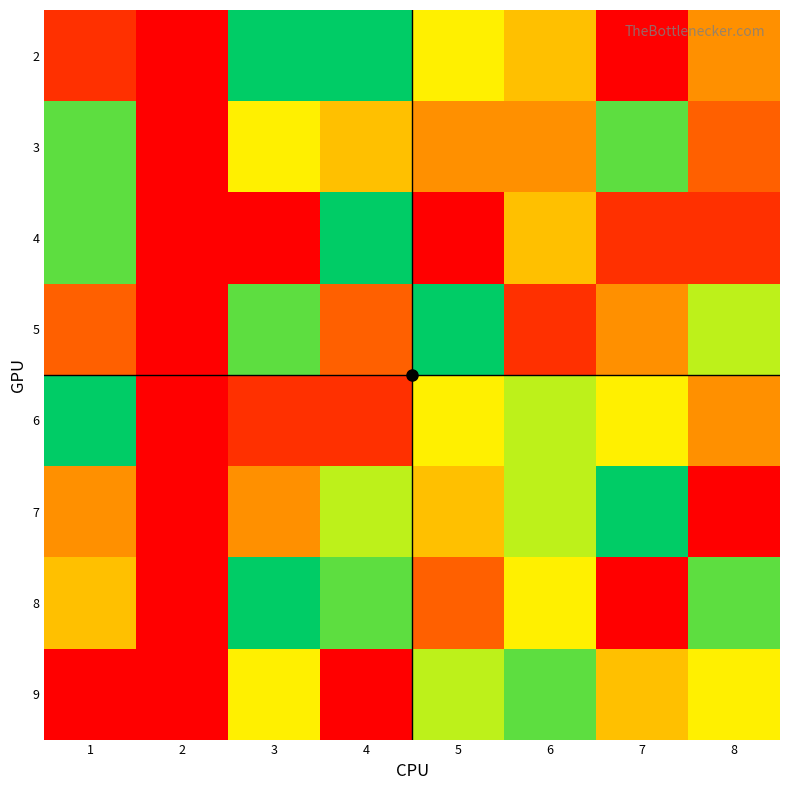

Reading left to right, extract all data points from this chart.

2: 1=2	2=0	3=9	4=9	5=6	6=5	7=1	8=4
3: 1=8	2=0	3=6	4=5	5=4	6=4	7=8	8=3
4: 1=8	2=0	3=1	4=9	5=1	6=5	7=2	8=2
5: 1=3	2=0	3=8	4=3	5=9	6=2	7=4	8=7
6: 1=9	2=0	3=2	4=2	5=6	6=7	7=6	8=4
7: 1=4	2=0	3=4	4=7	5=5	6=7	7=9	8=1
8: 1=5	2=0	3=9	4=8	5=3	6=6	7=1	8=8
9: 1=1	2=0	3=6	4=1	5=7	6=8	7=5	8=6